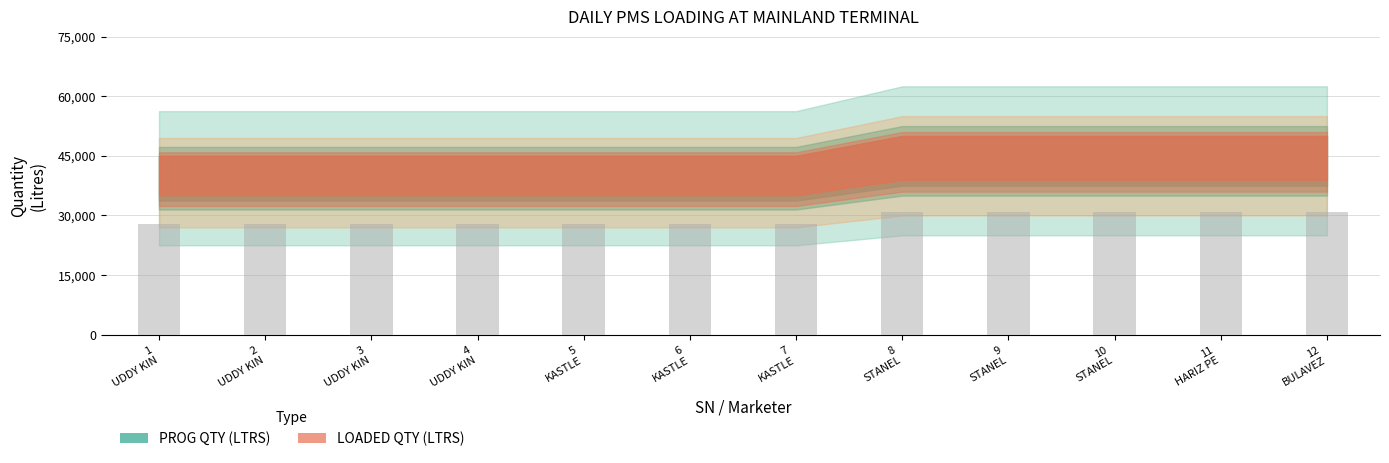

Reading left to right, what are all the values shown in this chart?

27900	27900	27900	27900	27900	27900	27900	31000	31000	31000	31000	31000